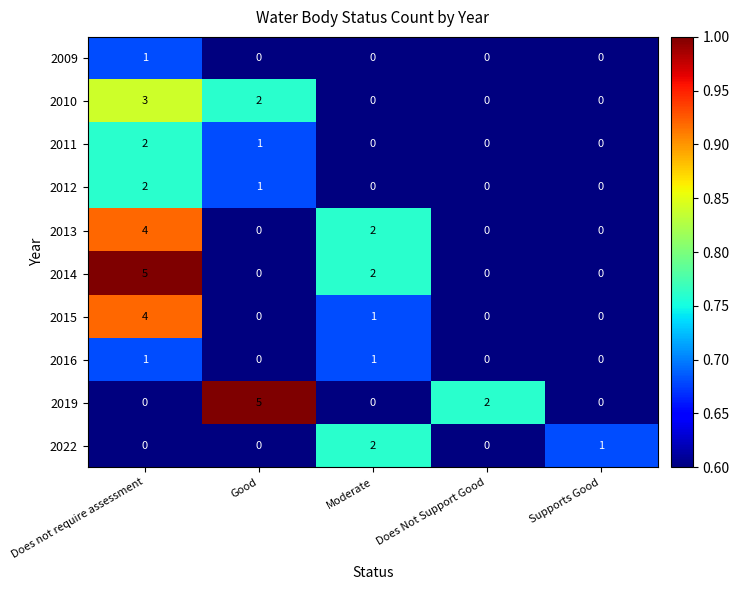

The 2010 series shows 1 at Moderate. True or false?

False